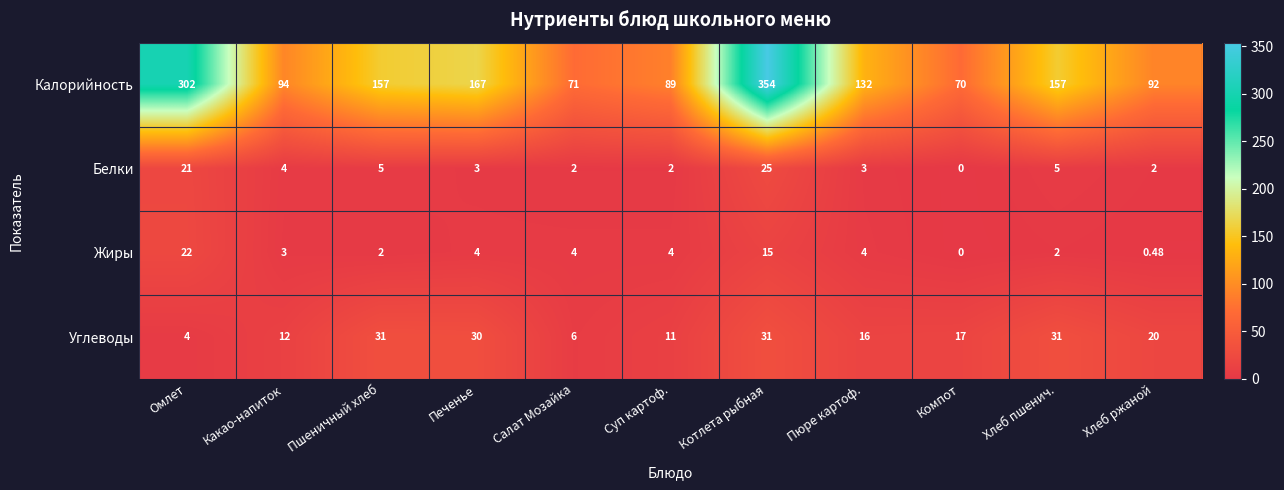

At which category is the sum across all series the highest?

Котлета рыбная